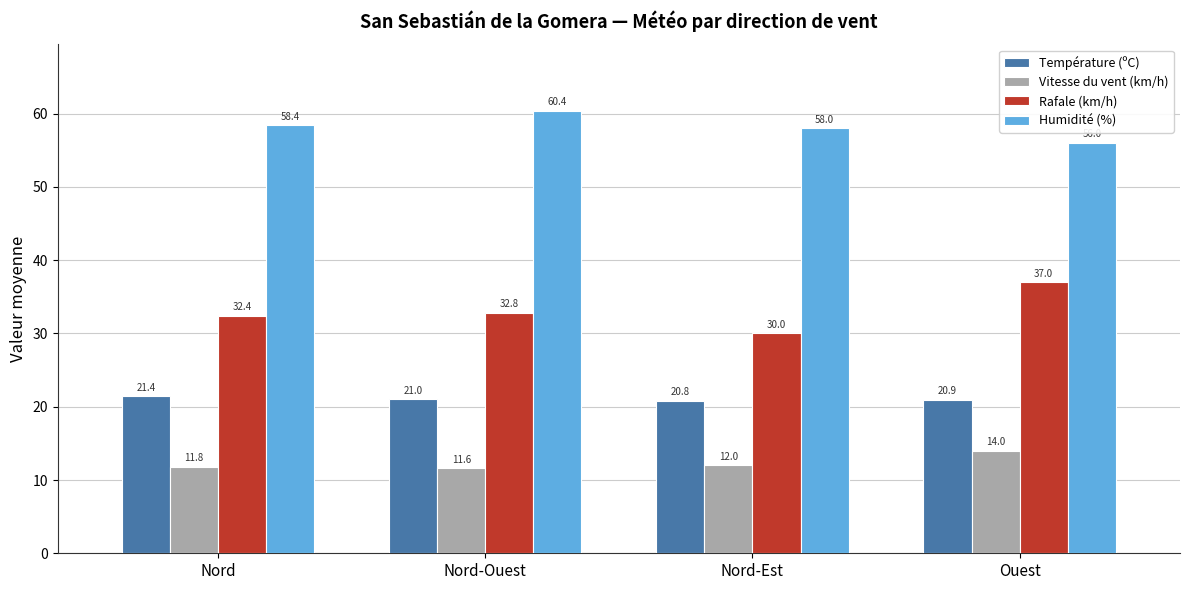

True or false: Vitesse du vent (km/h) has a value of 6.7 at Nord-Est.

False